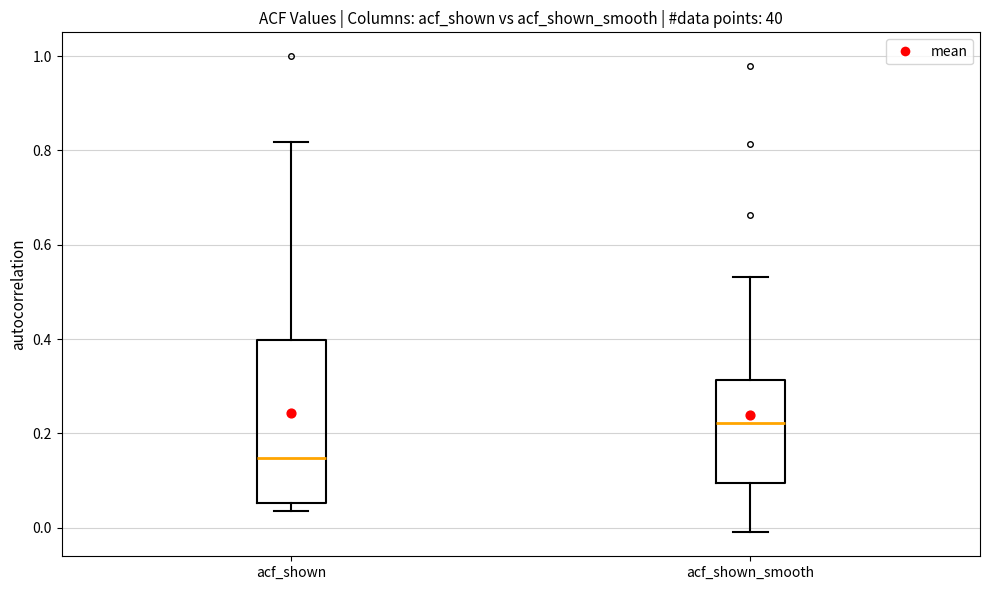

Reading left to right, transcribe this box plot: for each box, give where its median line is, the range the box spans, and where its two whiskers end, as read against the y-axis. The values are not printed on the chart, so give them approximately, as read against the axis.

acf_shown: median 0.14, box 0.06 to 0.40, whiskers 0.04 to 0.82
acf_shown_smooth: median 0.22, box 0.10 to 0.32, whiskers 0.00 to 0.54